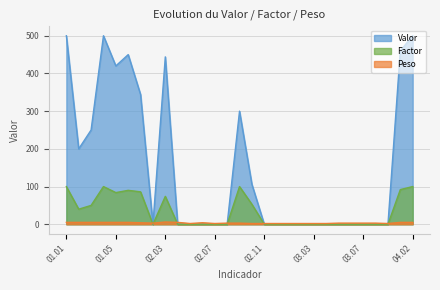

What is the spread (max minus min) of values at 02.05?

2